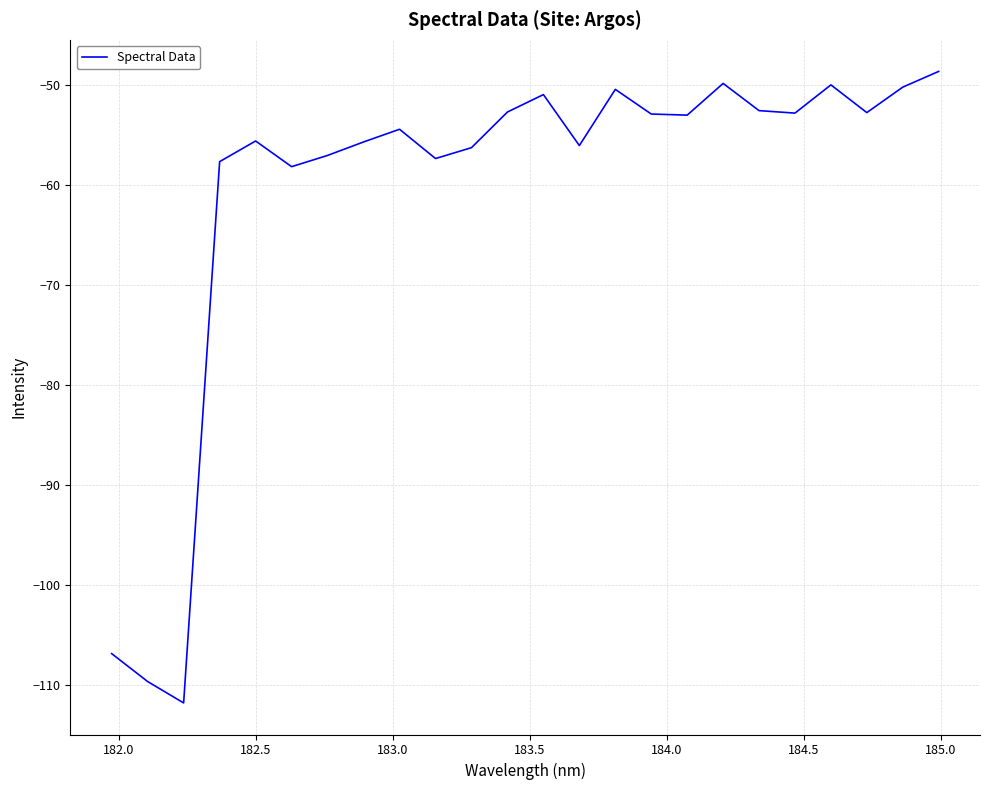

What is the difference between the maximum and minimum values?

63.2